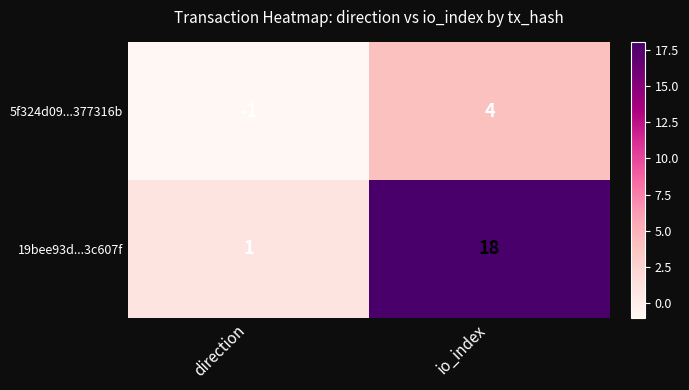

What is the total value across all series at io_index?

22